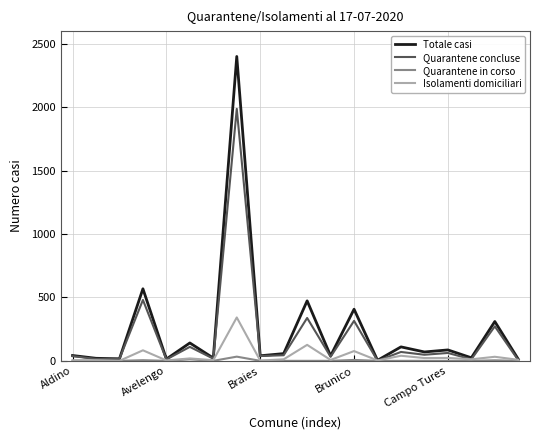

Rank the series by their average value, from lowest to highest.

Quarantene in corso, Isolamenti domiciliari, Quarantene concluse, Totale casi